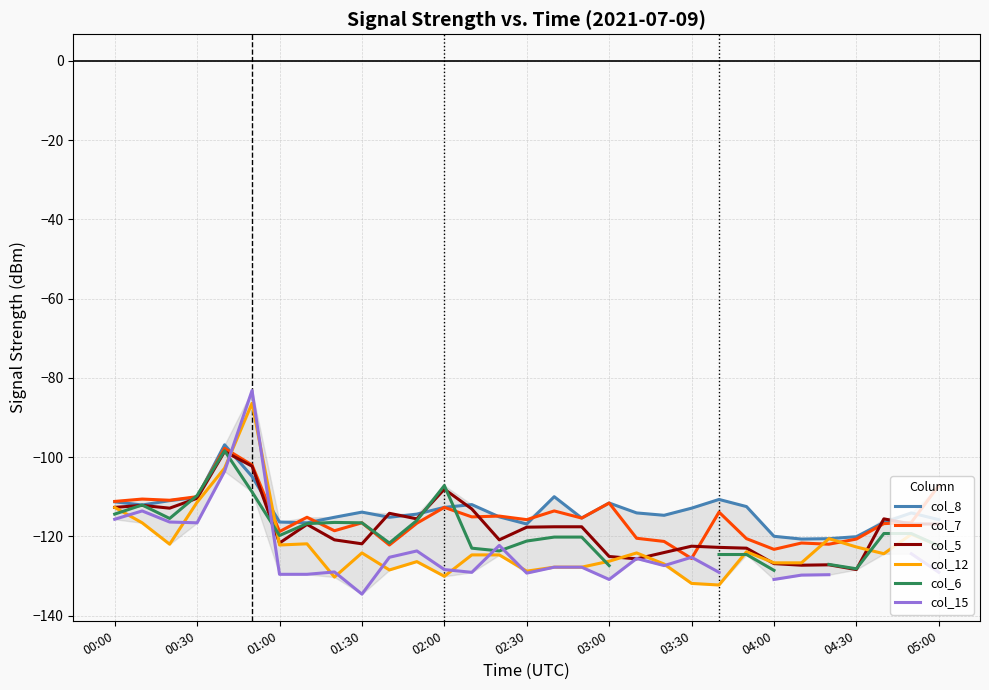

What is the maximum value for col_8?

-96.9